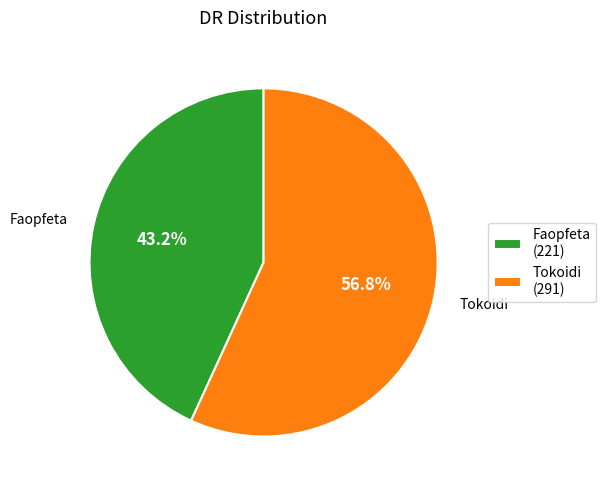

Count the number of slices in the pie.

2